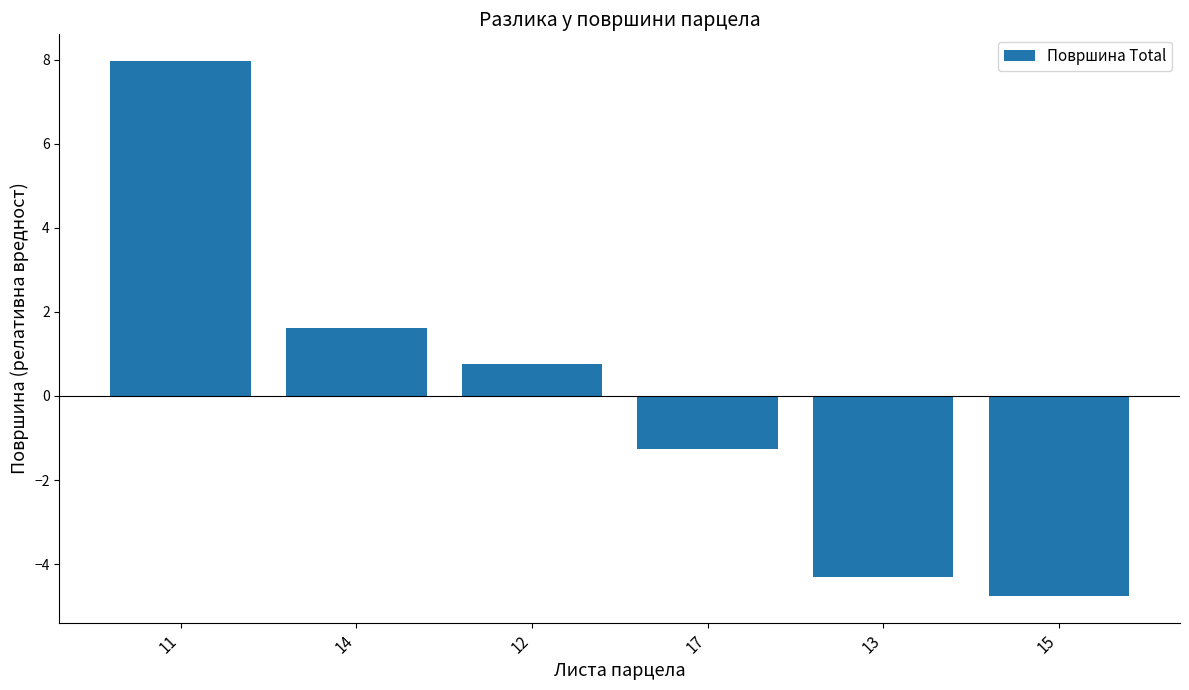

What is the difference between the second highest and minimum values?

6.4